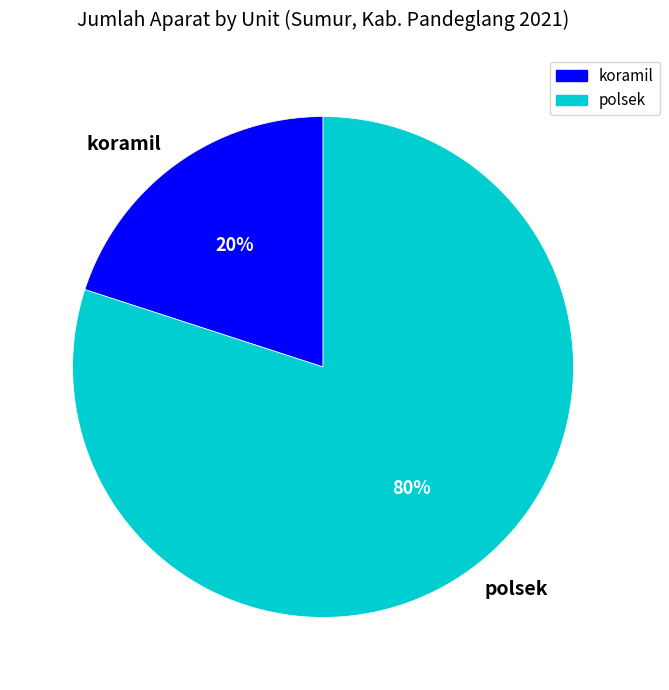

To the nearest percent, what is the average slice percentage?

50%